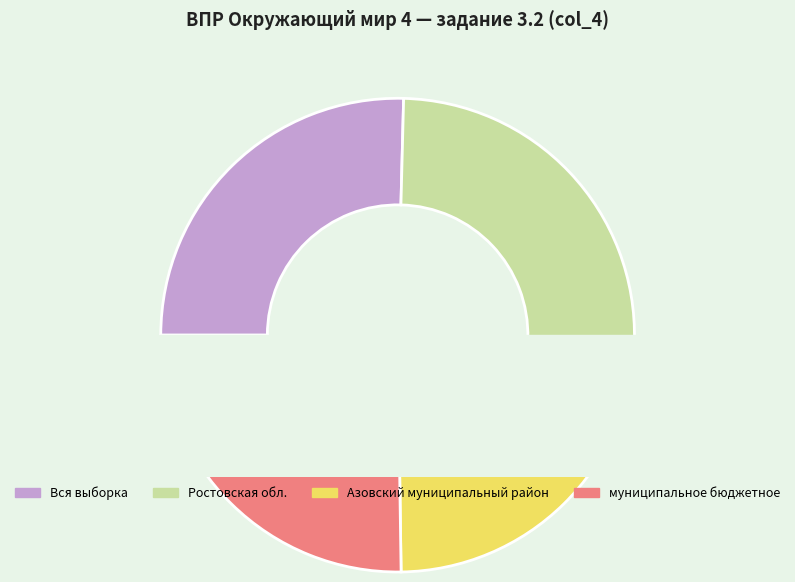

To the nearest percent, what is the combined percentage of Ростовская обл. and Вся выборка?

50%